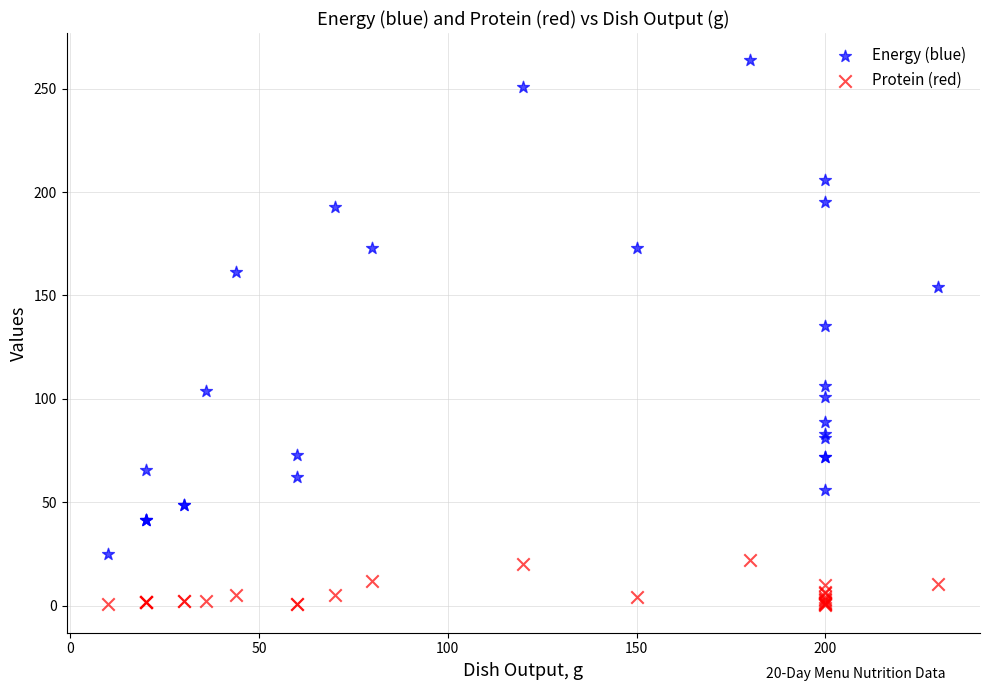

What is the X range (max minus min) for the scatter plot?

220.0